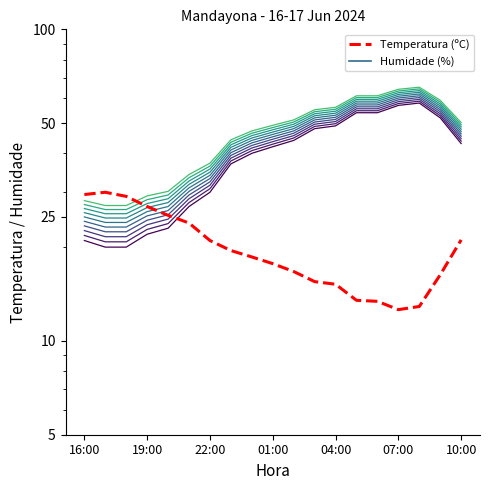

How many interior local valleys does the Temperatura (ºC) series have?

1